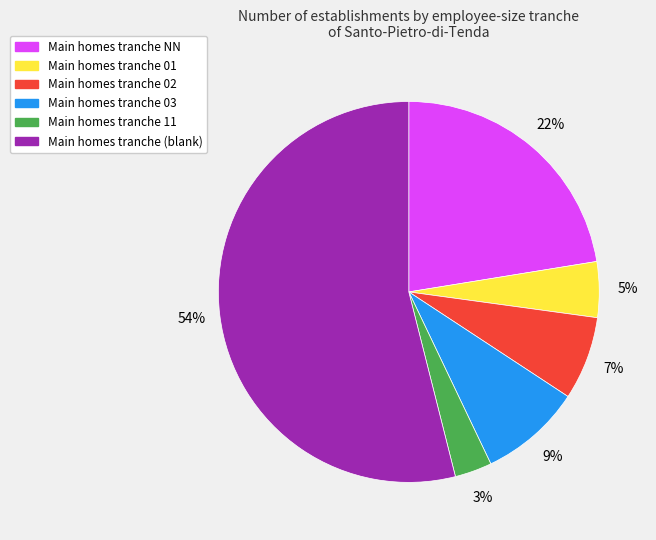

Does any single category account for the majority?

Yes